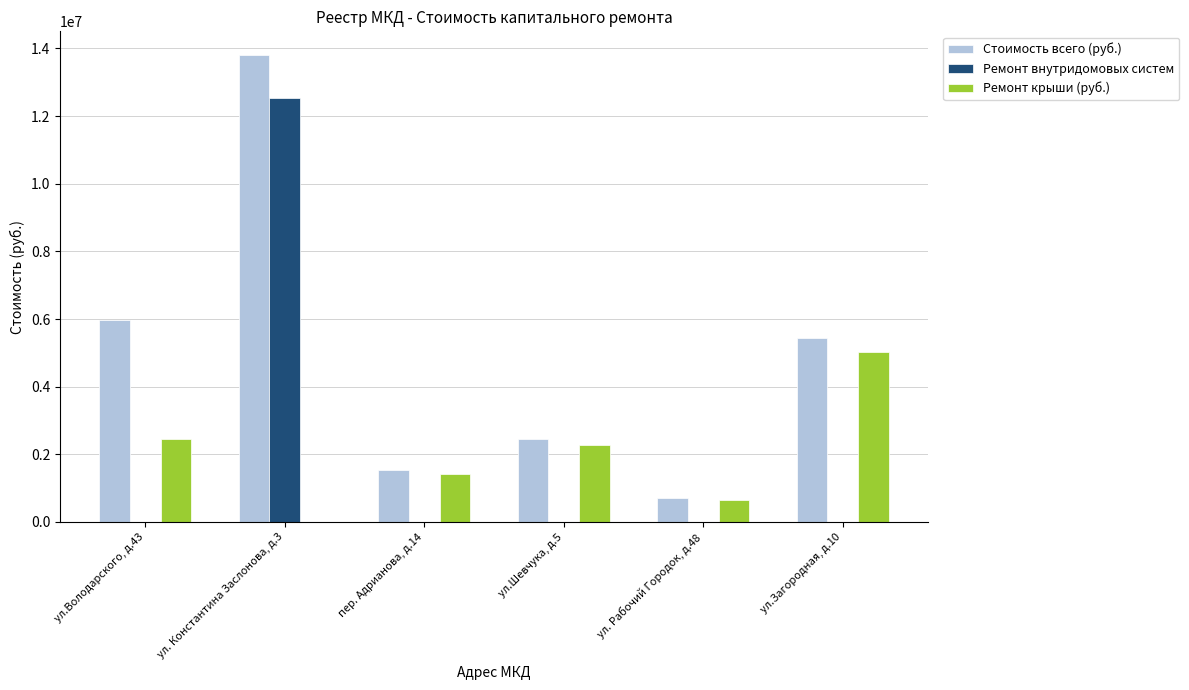

How many distinct data groups are displayed?

3